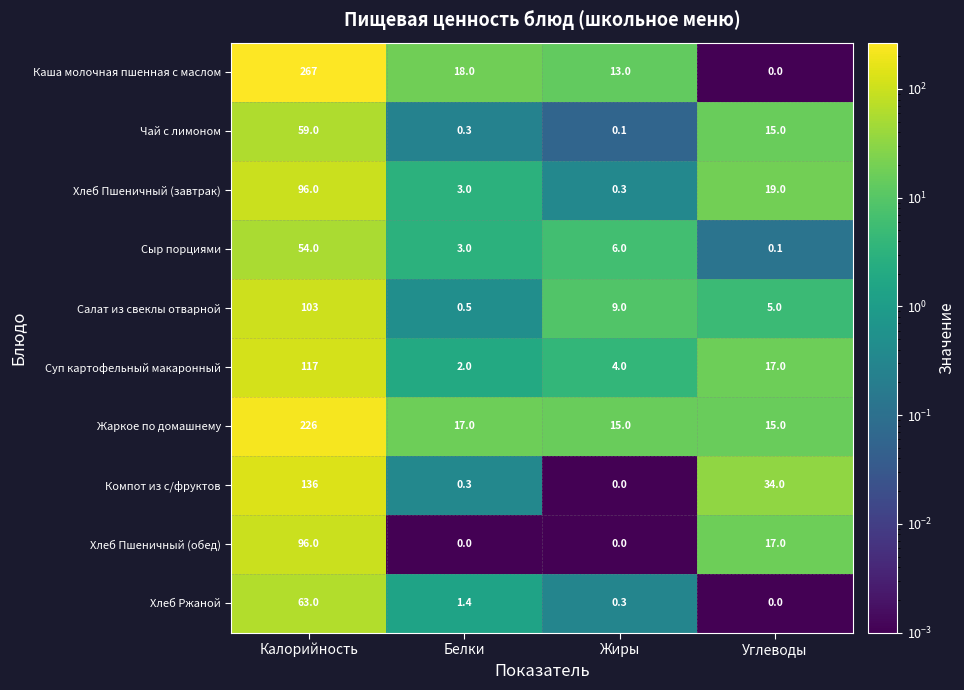

Which series has the widest spread of values?

Каша молочная пшенная с маслом